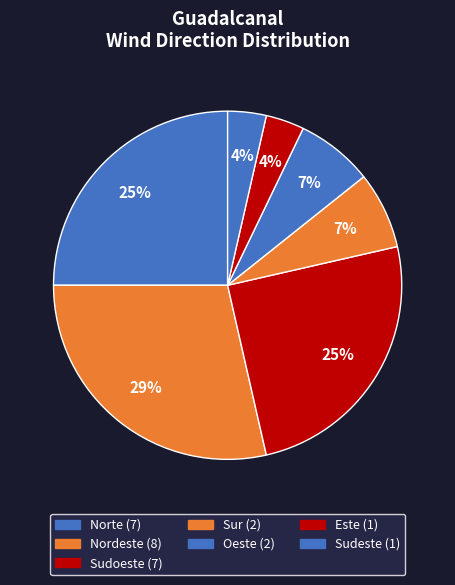

To the nearest percent, what is the difference between the Sur and Sudoeste slice percentages?

18%